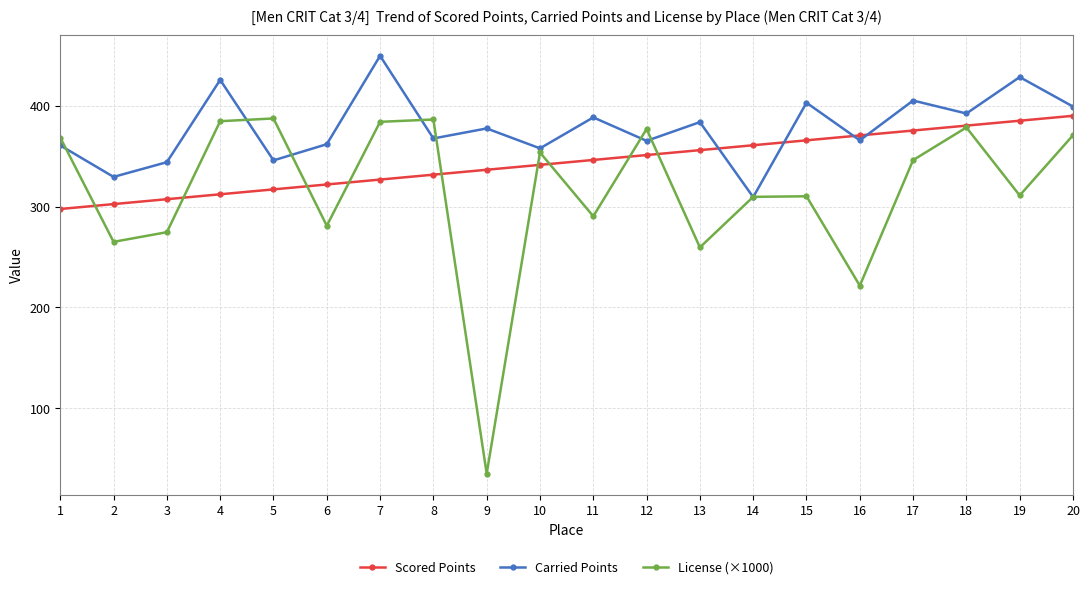

Which series has the widest spread of values?

License (×1000)